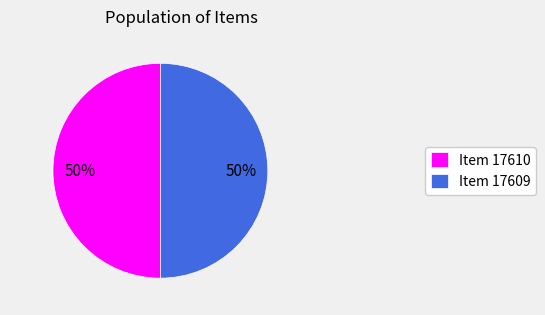

Is the sum of Item 17610 and Item 17609 greater than half?

Yes